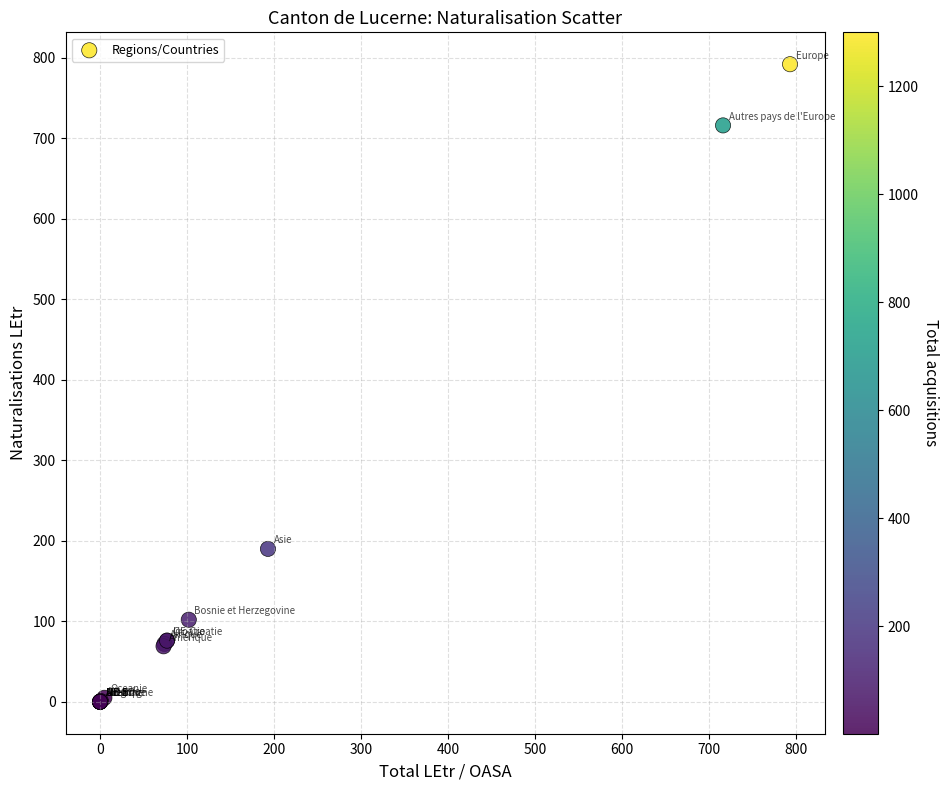

What Y value in the scatter plot is closest to 396?

190